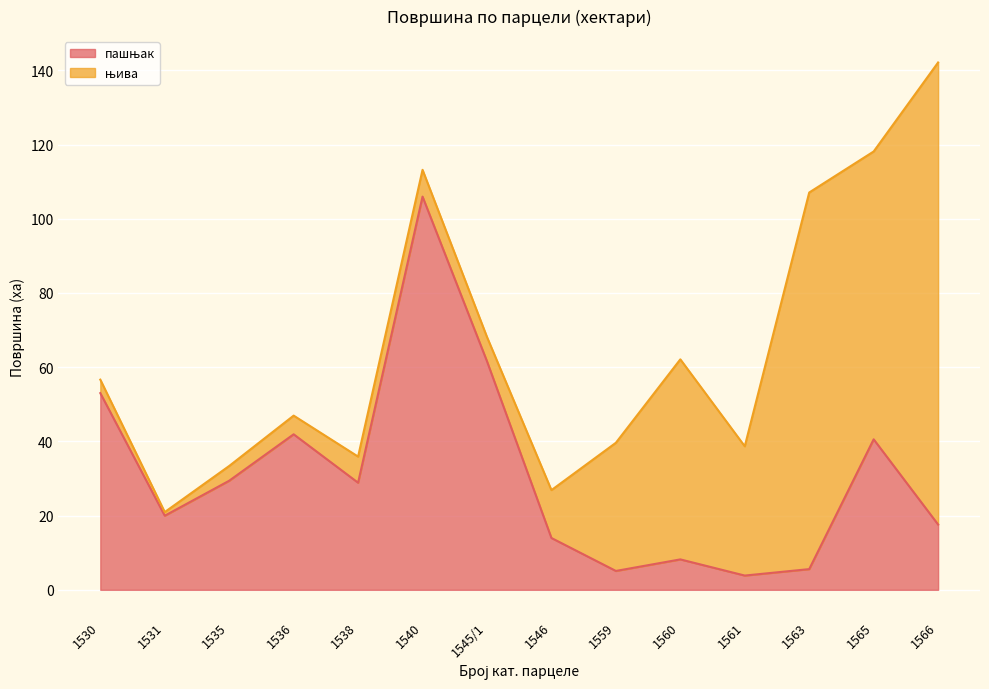

How many points are lower than both their immediate neighbors (excluding endpoints)?

4